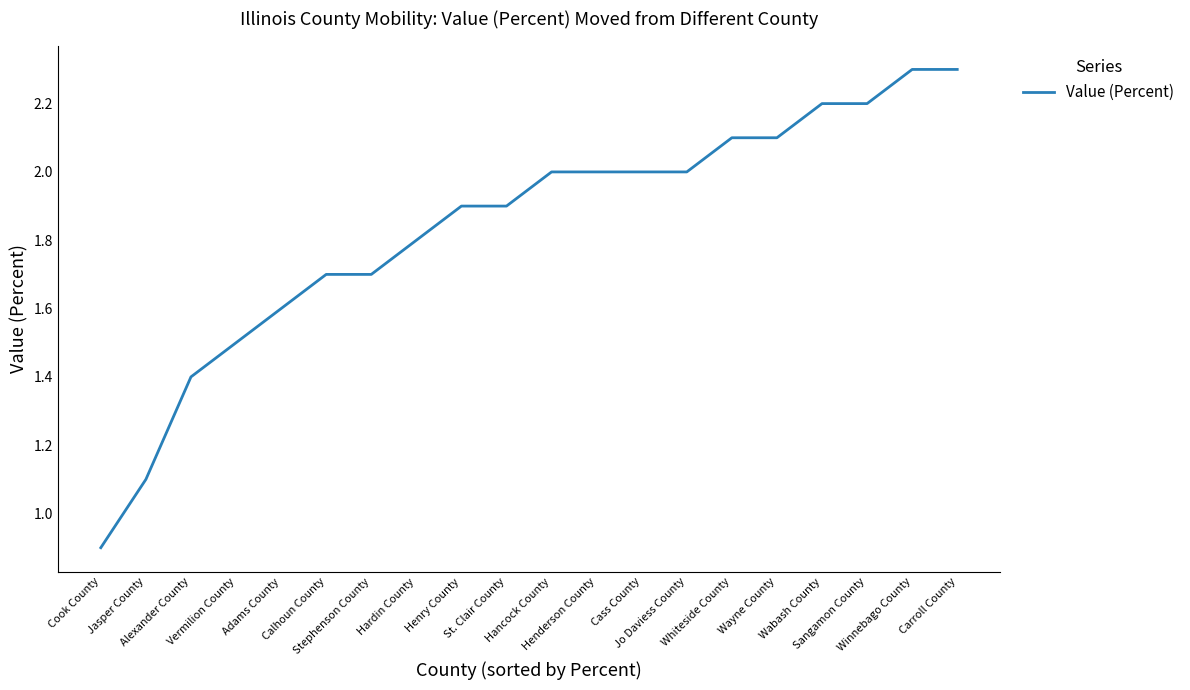

Does the chart have visible grid lines?

No